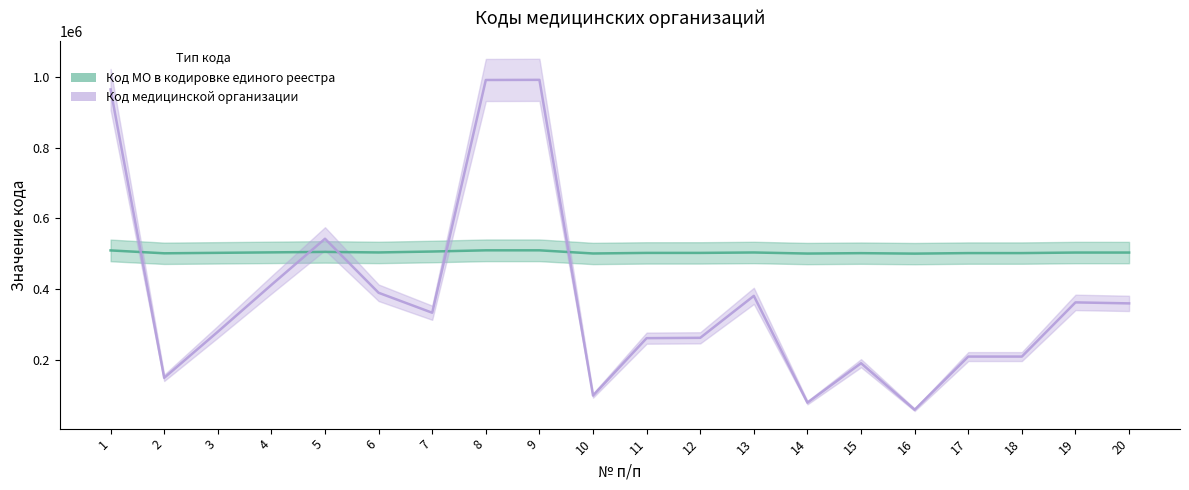

In Код МО в кодировке единого реестра, how many points are lower than both neighbors (excluding endpoints)?

5